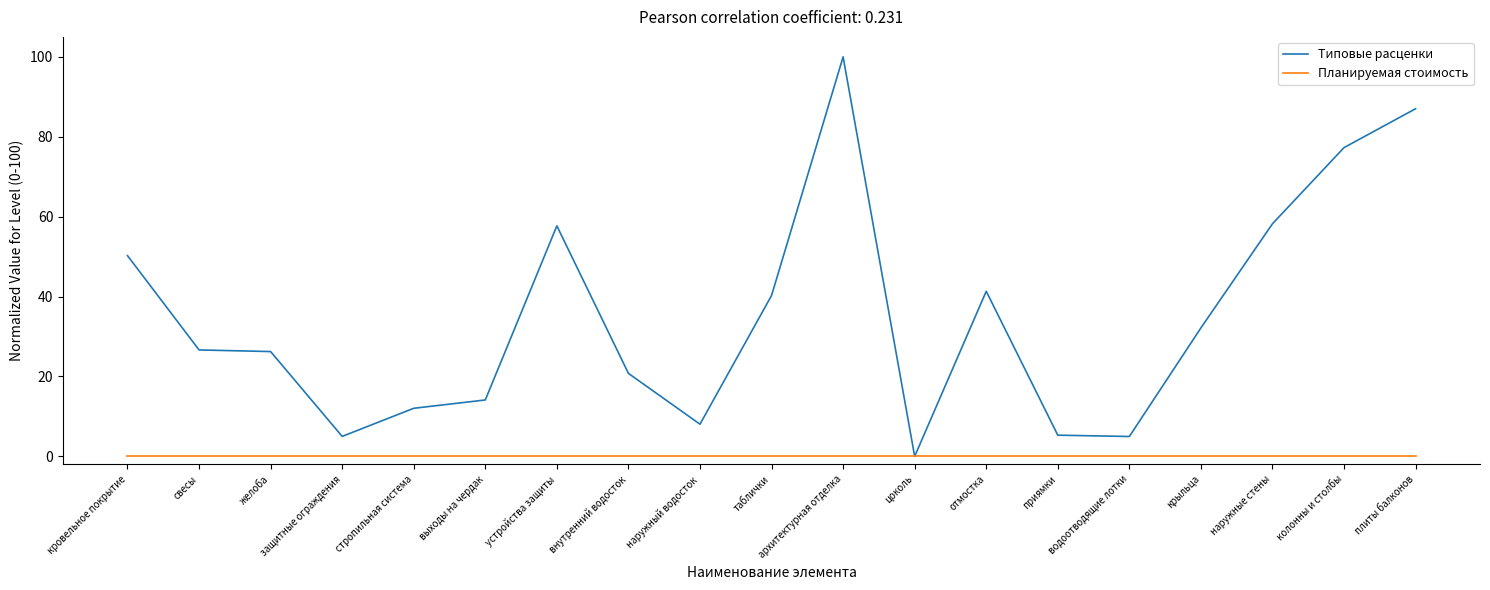

Is the value of Планируемая стоимость at водоотводящие лотки greater than the value of Типовые расценки at выходы на чердак?

No